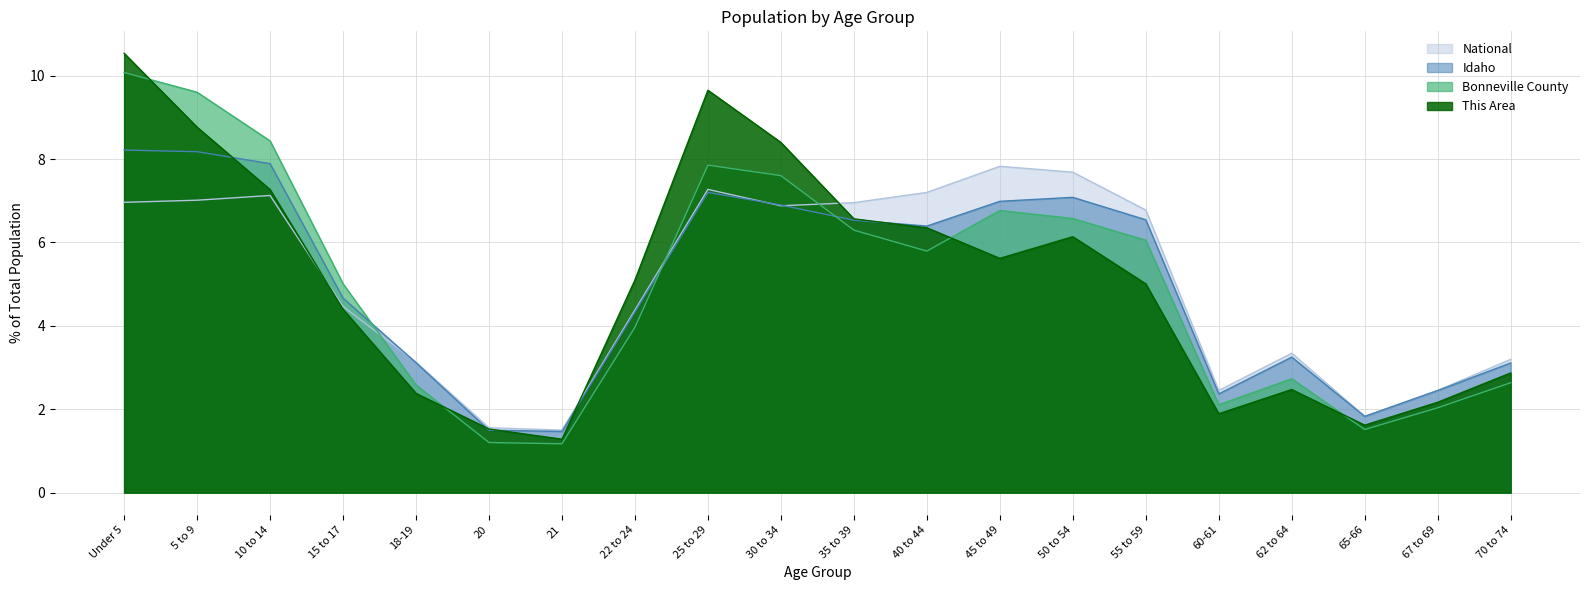

What is the label of the 15th point from the left?

55 to 59